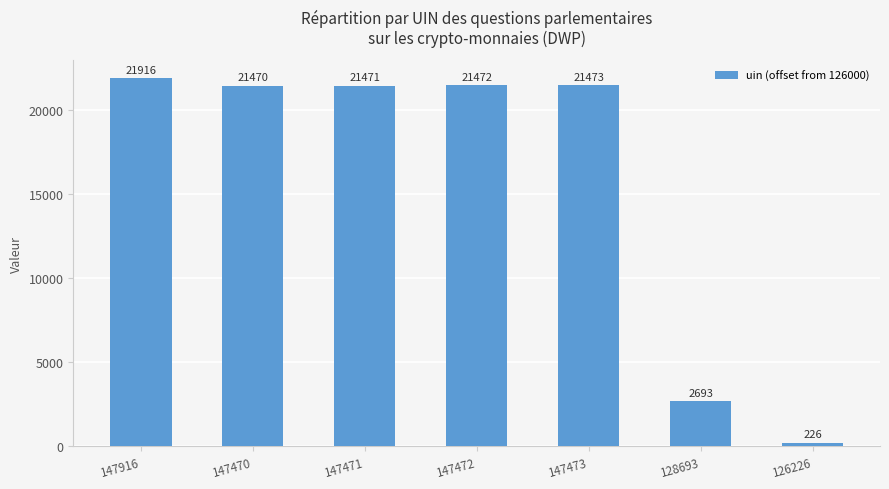

What is the ratio of the value at 147472 to the value at 147471?

1.0